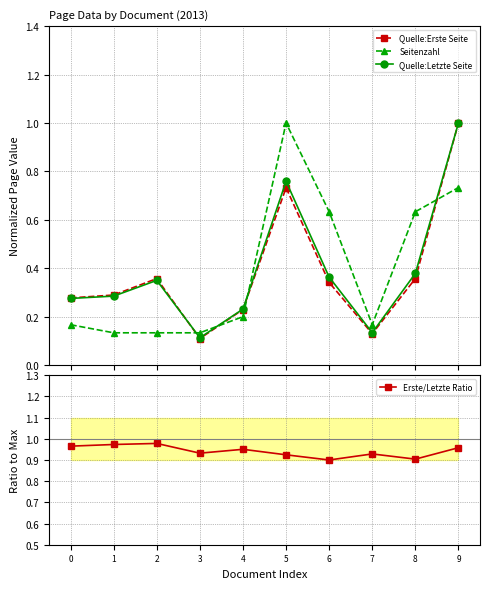

Which category has the lowest value in the Quelle:Erste Seite series?

3